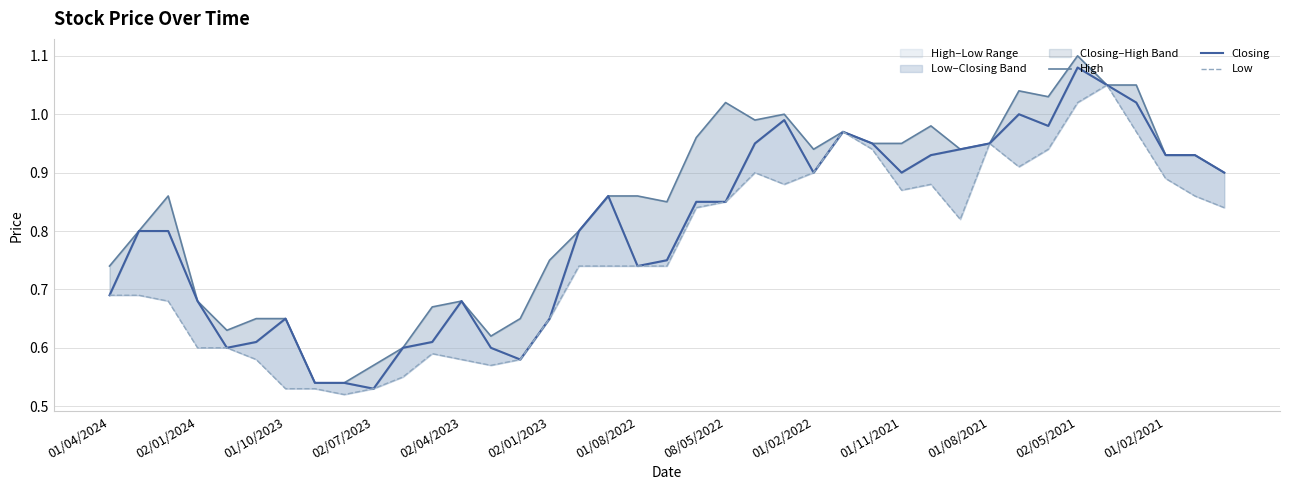

True or false: Low and Closing cross at least once.

False